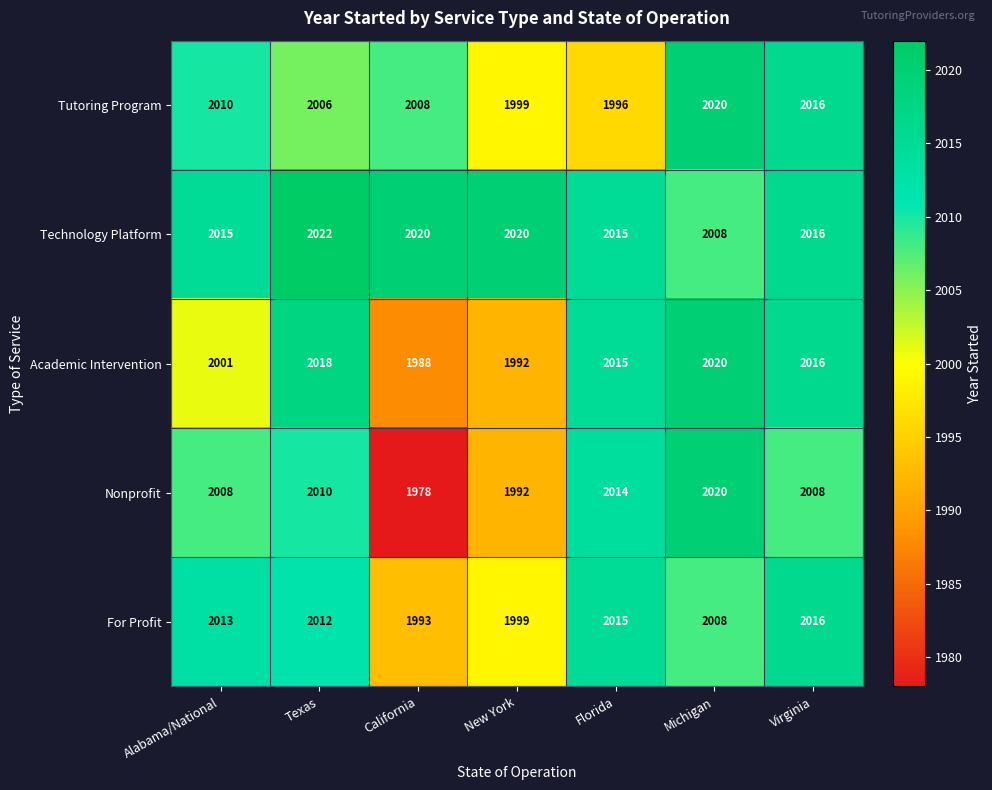

What is the spread (max minus min) of values at Florida?

19